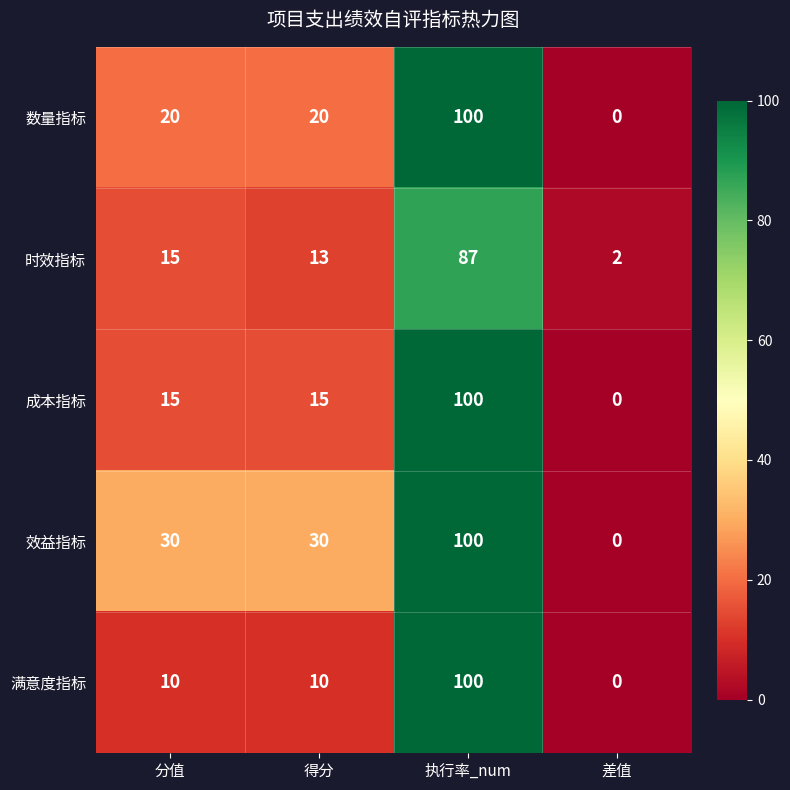

The 时效指标 series shows 2 at 差值. True or false?

True